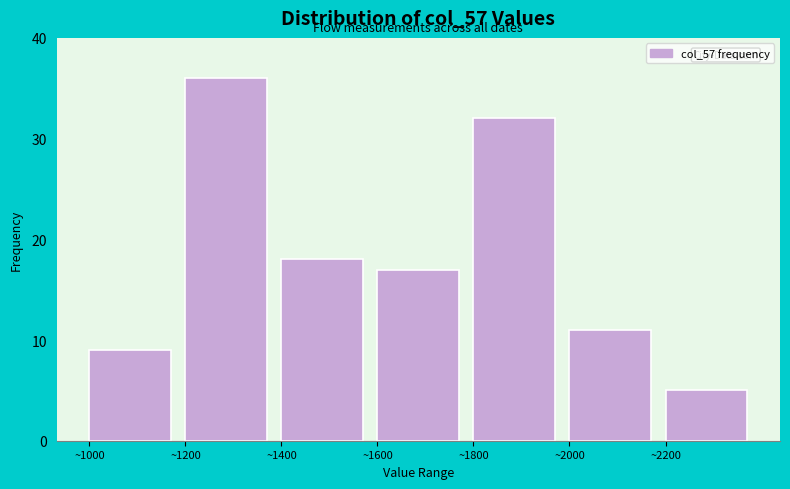

How tall is the bar that spans 1600 to 1800 on the x-axis? The values are not printed on the chart, so give them approximately, as read against the axis.

17